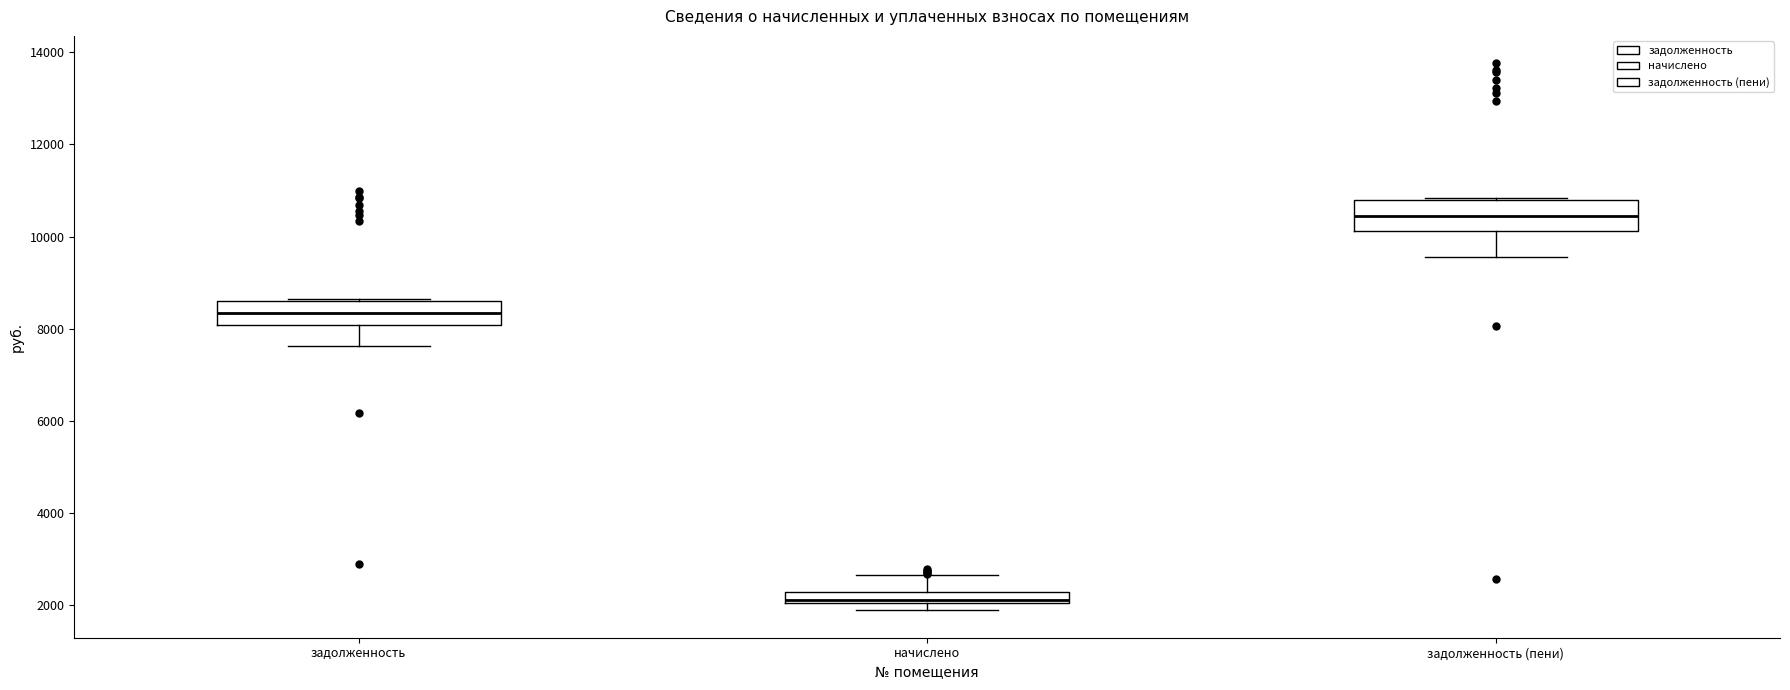

Where does the lower whisker of the box for задолженность (пени) end on the y-axis? The values are not printed on the chart, so give them approximately, as read against the axis.

9600